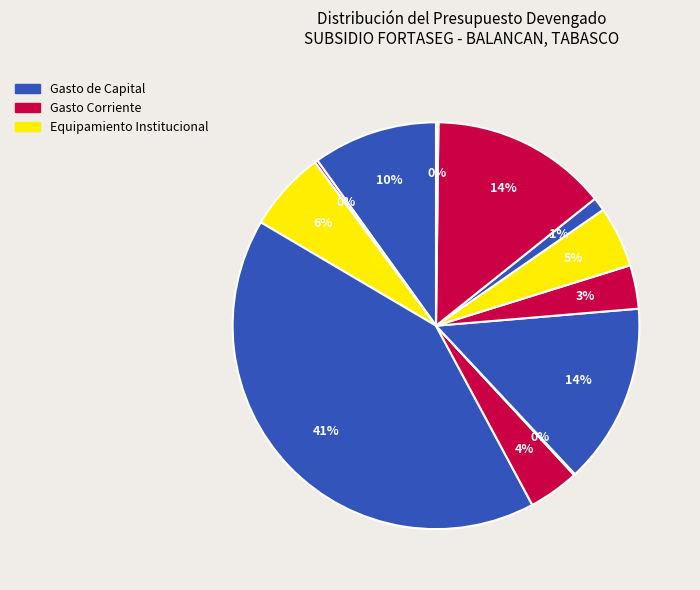

How many segments does this pie chart have?

12